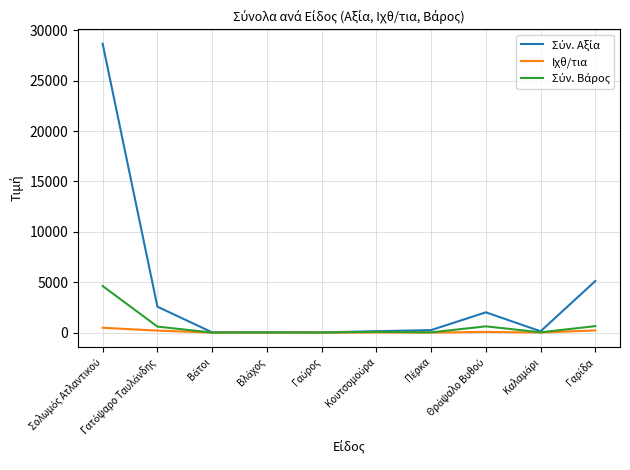

How many interior local peaks does the Ιχθ/τια series have?

3